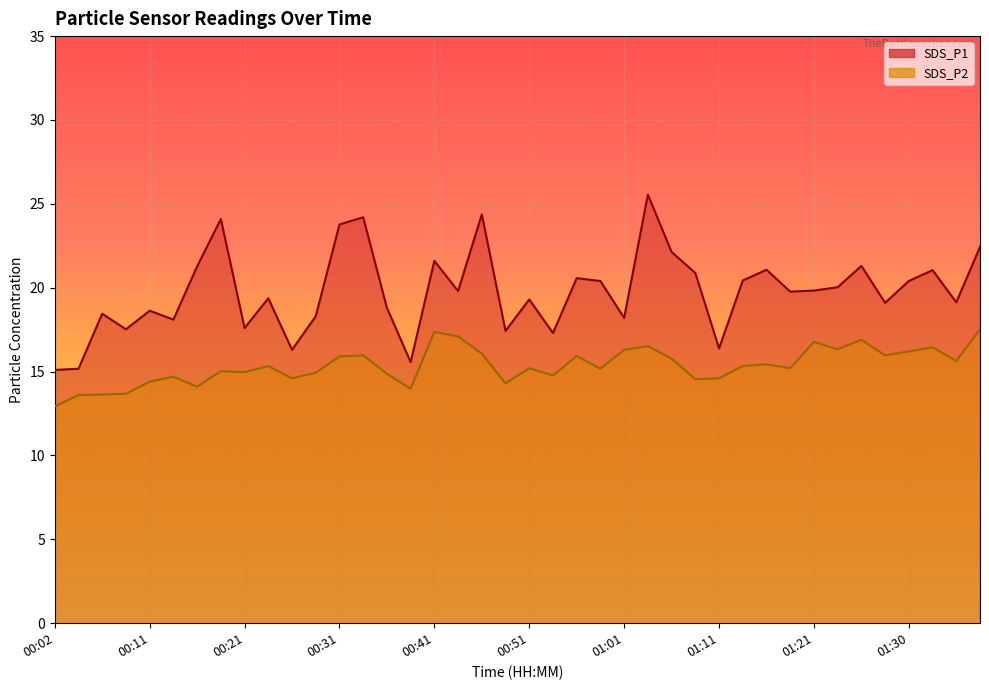

At which category does SDS_P2 reach its first local valley?

00:16